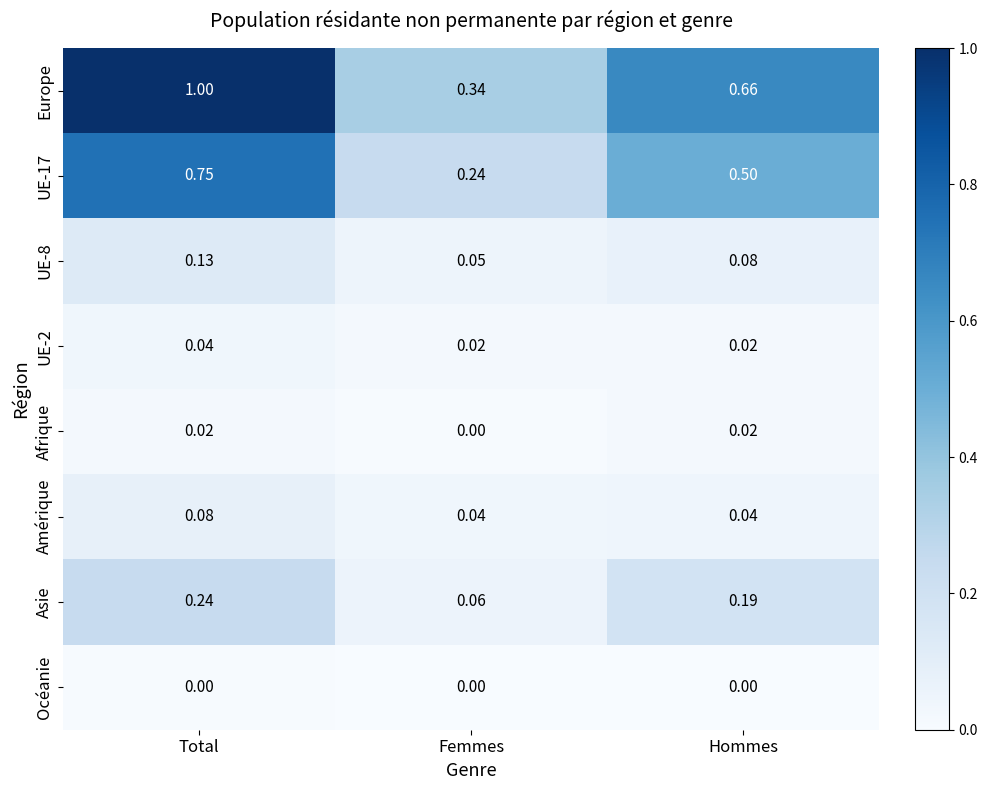

Which series has the largest range (max minus min)?

Europe